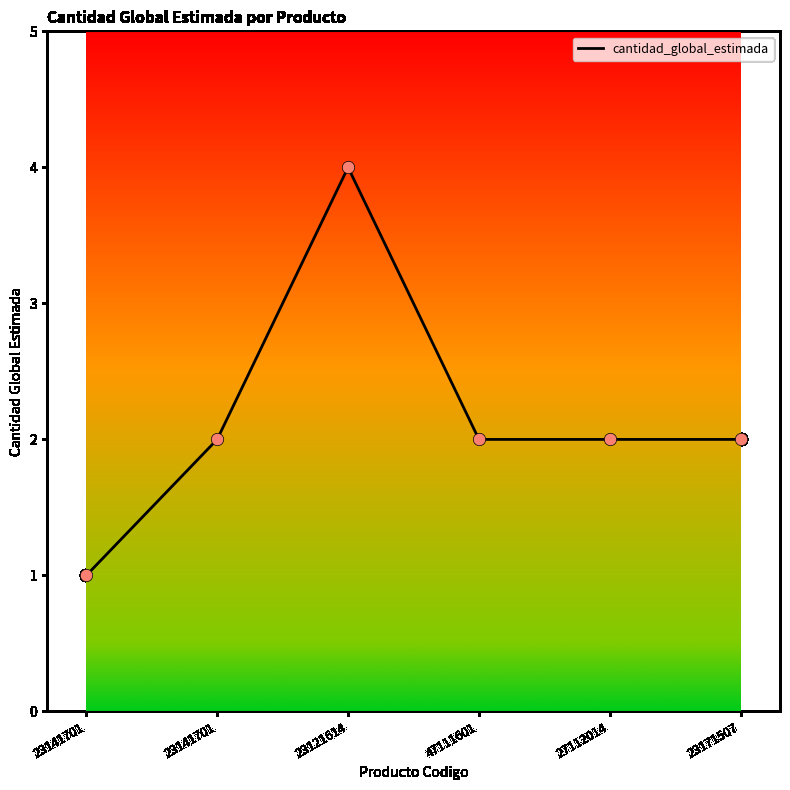

Does the chart have visible grid lines?

No